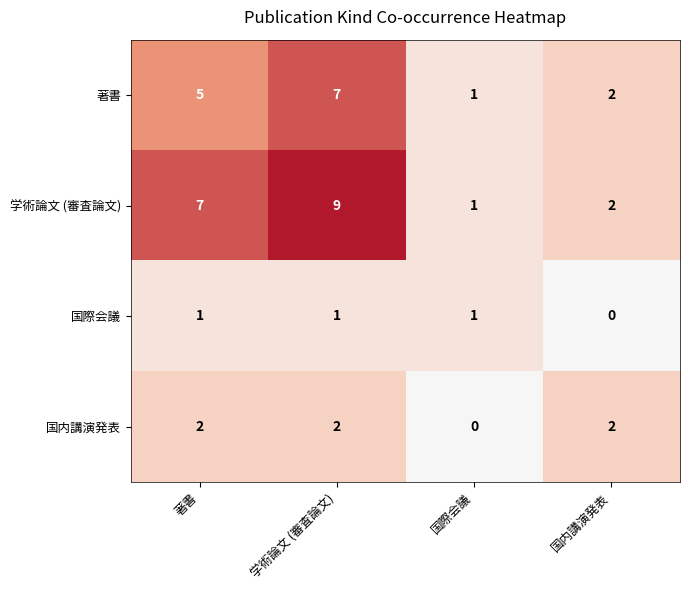

What is the total value across all series at 国内講演発表?

6